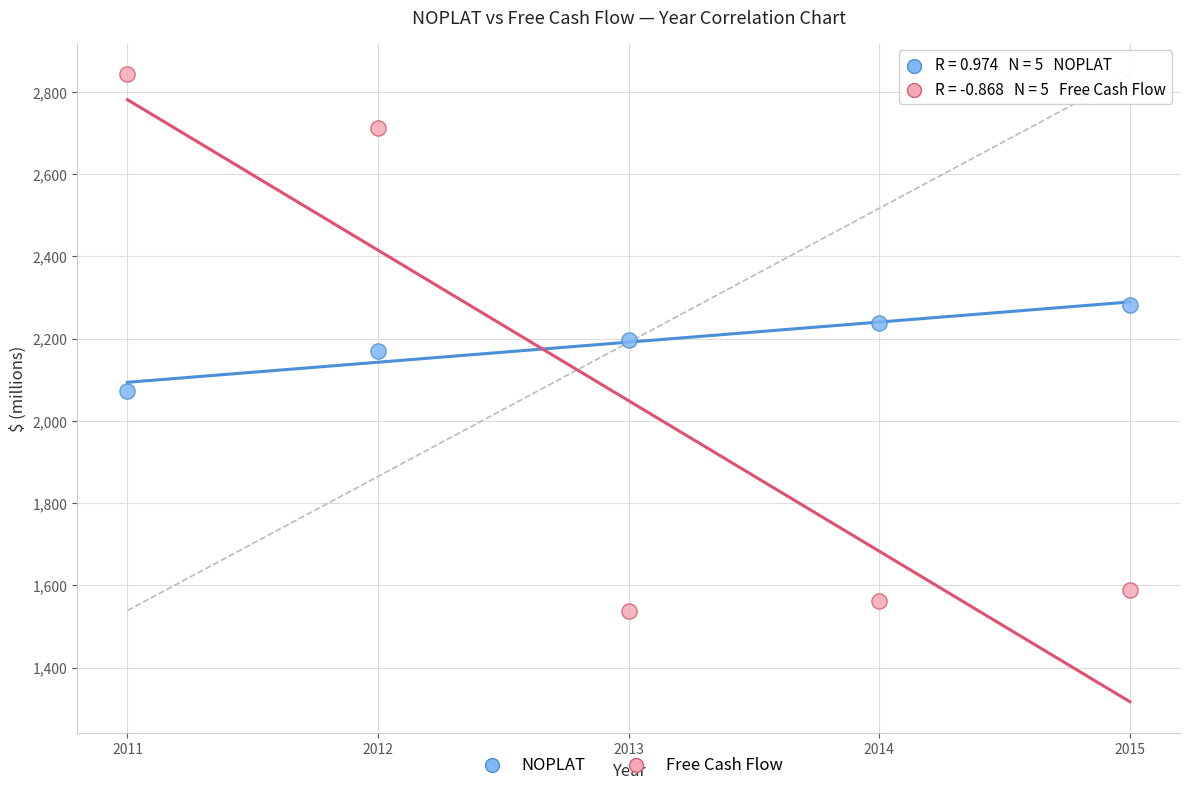

What are all the series names shown in the legend?

NOPLAT, Free Cash Flow